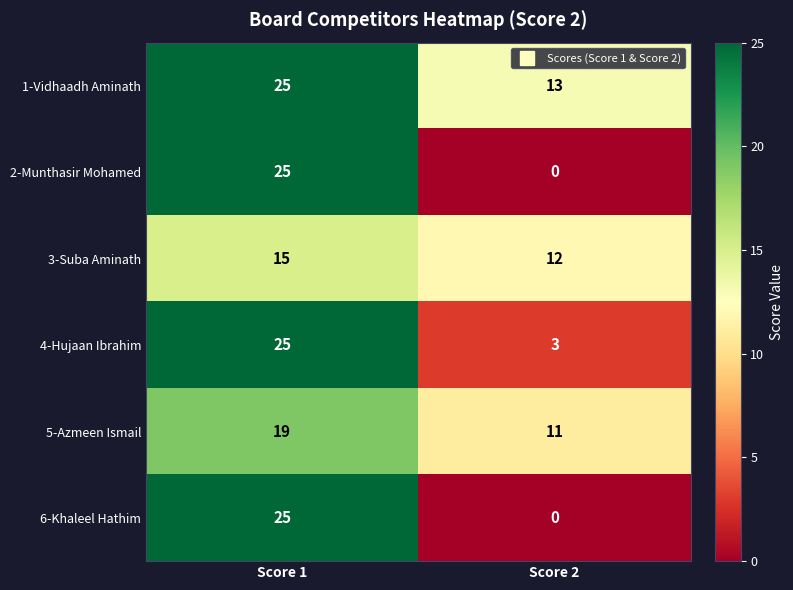

How many positive values does the 2-Munthasir Mohamed series have?

1